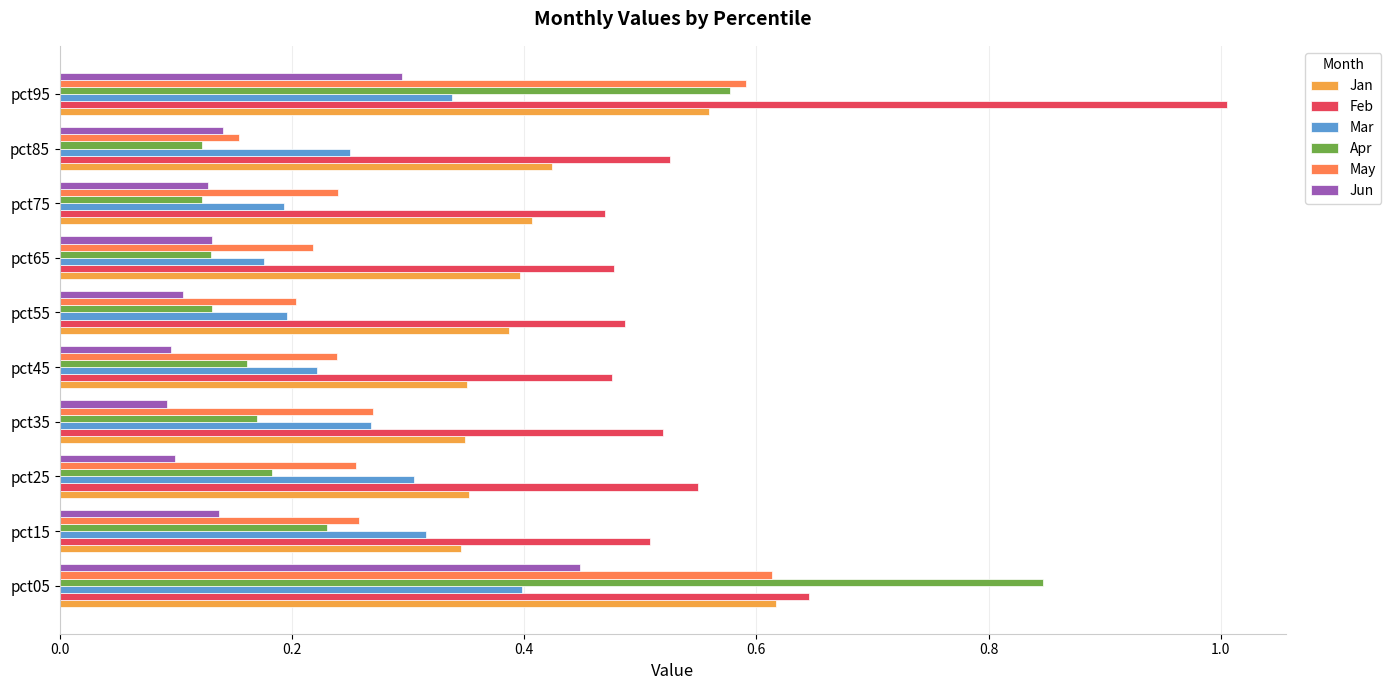

The value of Jan at pct65 is 0.1. True or false?

False